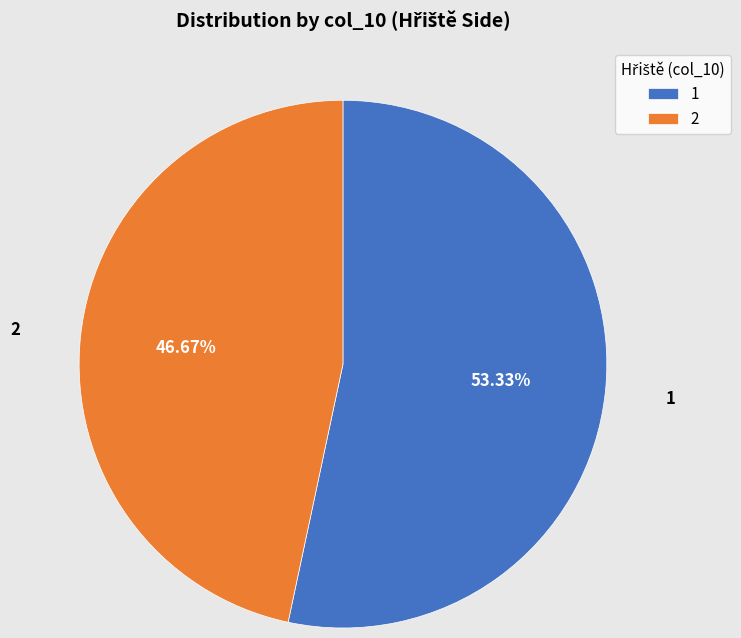

What percentage is NOT represented by 2?

53.3%